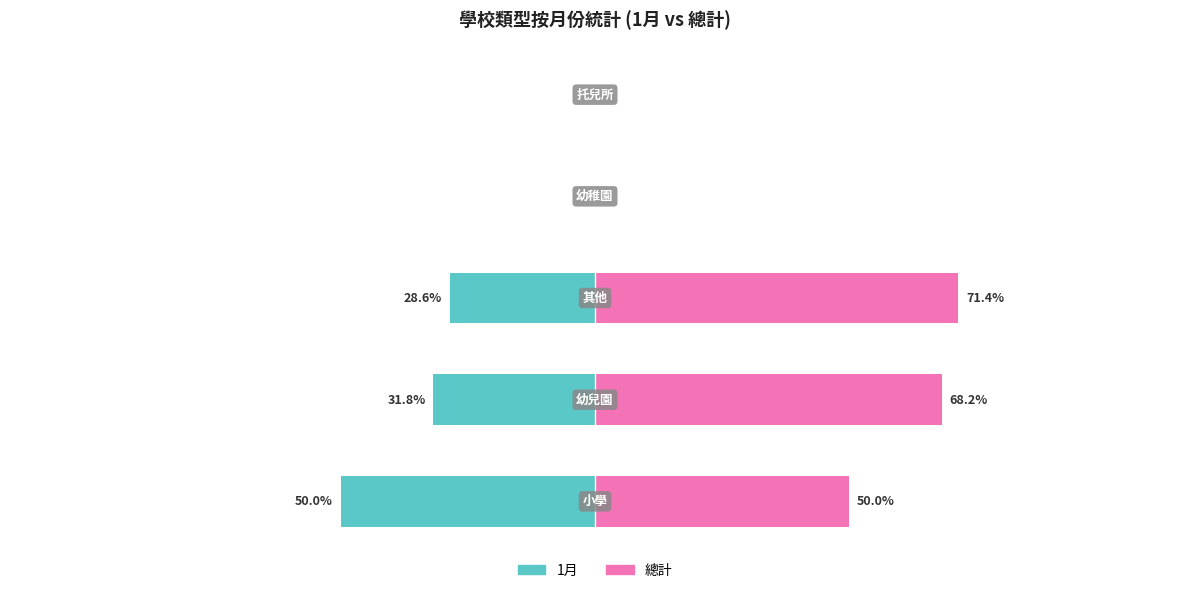

What are all the series names shown in the legend?

1月, 總計